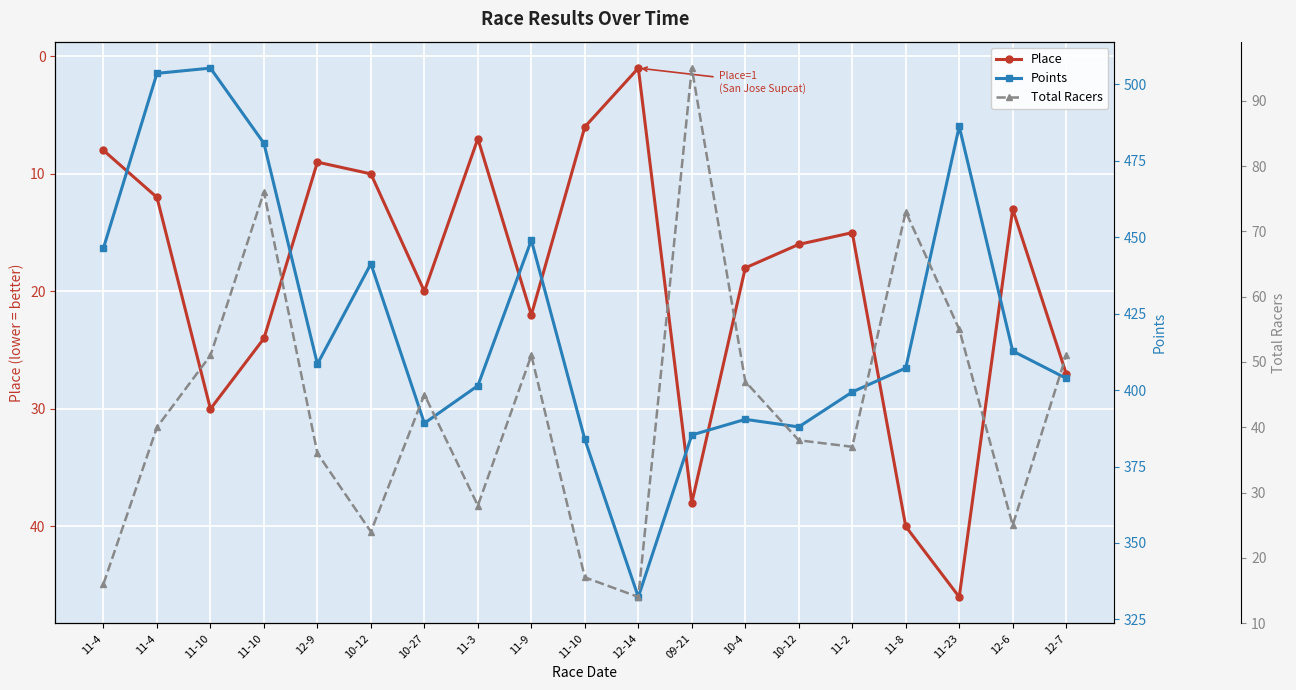

Reading left to right, list all the values displayed in this chart.

Place: 8.0	12.0	30.0	24.0	9.0	10.0	20.0	7.0	22.0	6.0	1.0	38.0	18.0	16.0	15.0	40.0	46.0	13.0	27.0
Points: 446.5	503.6	505.3	480.7	408.5	441.3	389.2	401.4	449.0	383.9	332.3	385.3	390.4	388.0	399.4	407.2	486.2	412.8	403.8
Total Racers: 16.0	40.0	51.0	76.0	36.0	24.0	45.0	28.0	51.0	17.0	14.0	95.0	47.0	38.0	37.0	73.0	55.0	25.0	51.0